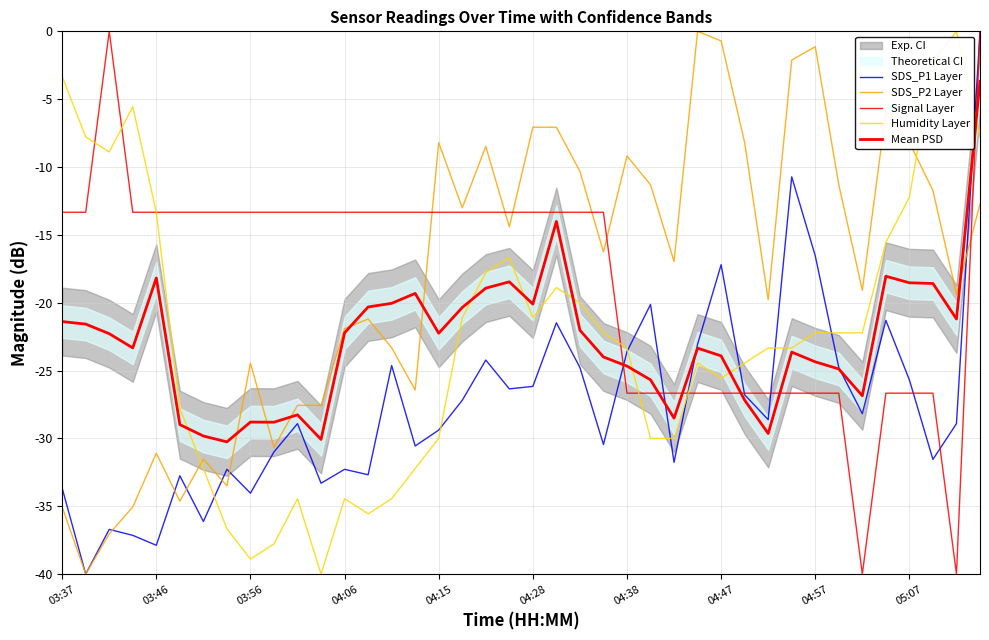

What is the sum of the Signal Layer values at 03:46 and 18?

-26.7